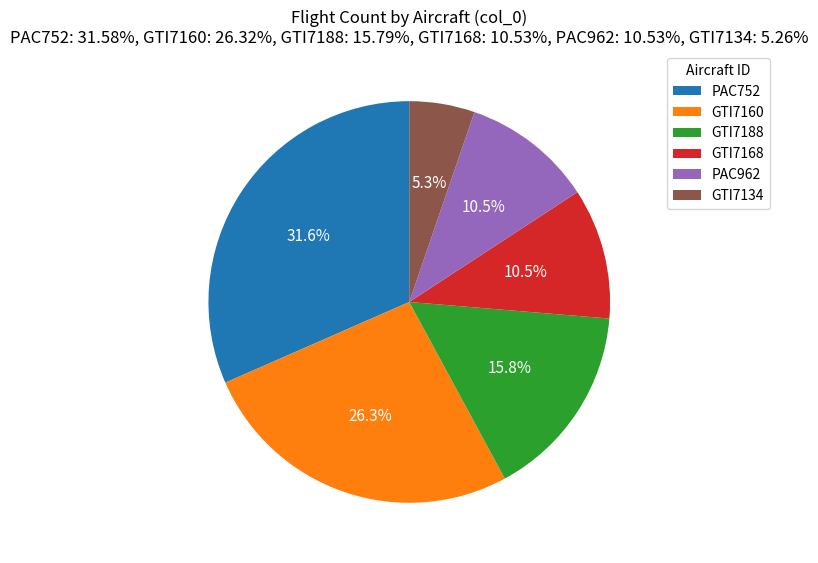

Does GTI7160 represent more than half of the total?

No